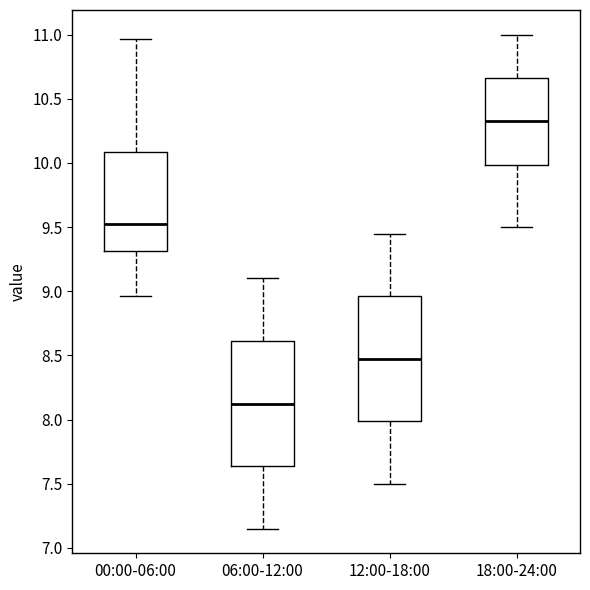

Reading left to right, read every box against the y-axis: the position of its median line, the range the box covers, and the ends of its whiskers. The values are not printed on the chart, so give them approximately, as read against the axis.

00:00-06:00: median 9.55, box 9.30 to 10.10, whiskers 8.95 to 10.95
06:00-12:00: median 8.15, box 7.65 to 8.60, whiskers 7.15 to 9.10
12:00-18:00: median 8.50, box 8.00 to 8.95, whiskers 7.50 to 9.45
18:00-24:00: median 10.35, box 10.00 to 10.65, whiskers 9.50 to 11.00